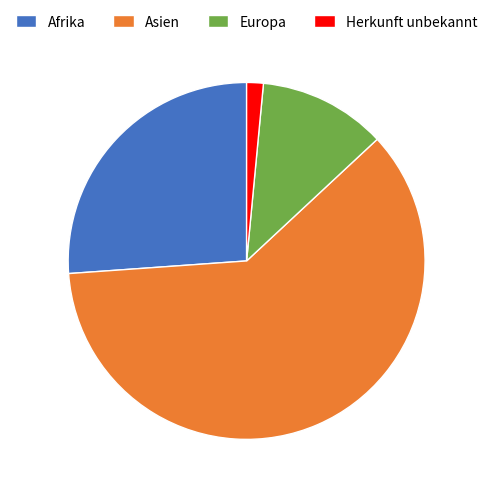

Which category has the biggest portion of the pie?

Asien